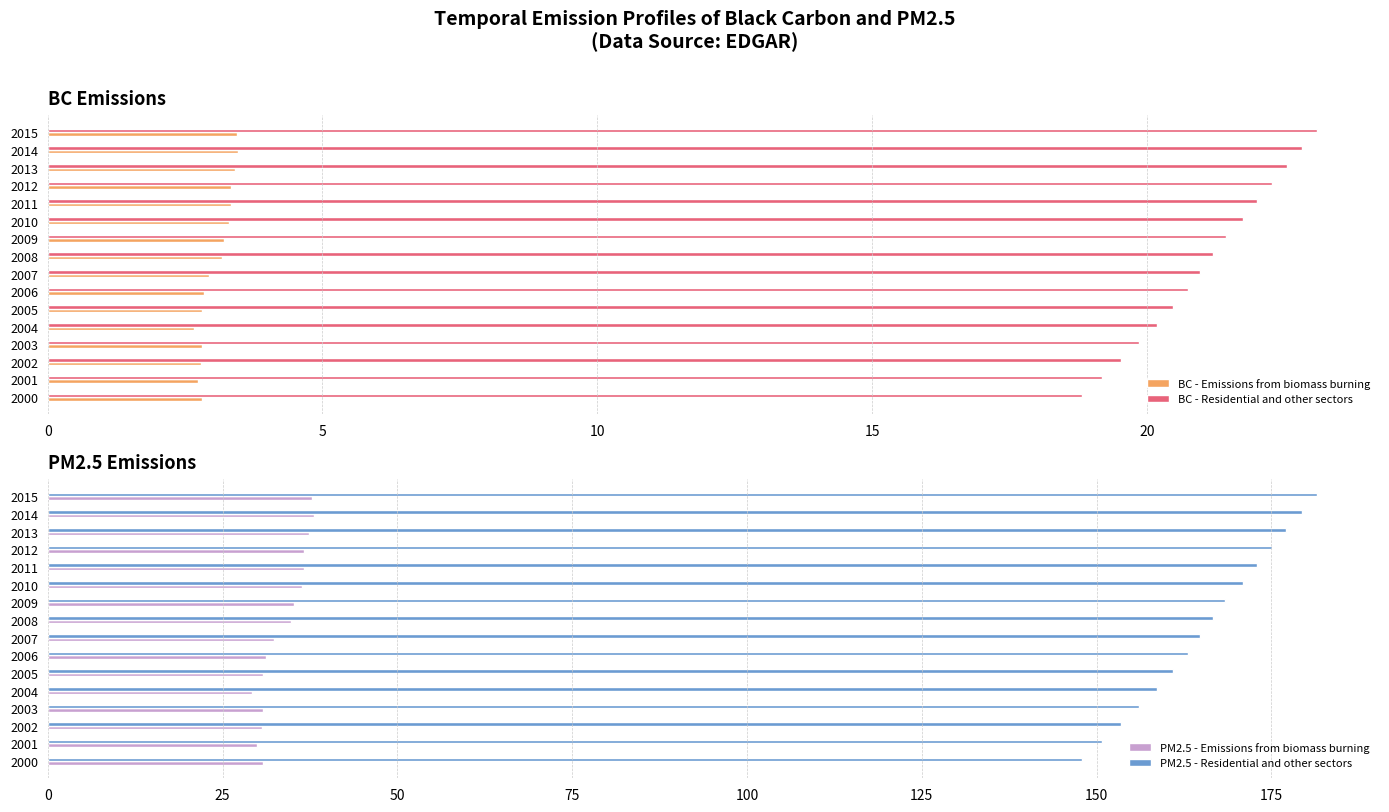

Are the bars grouped side by side (vs. stacked)?

Yes